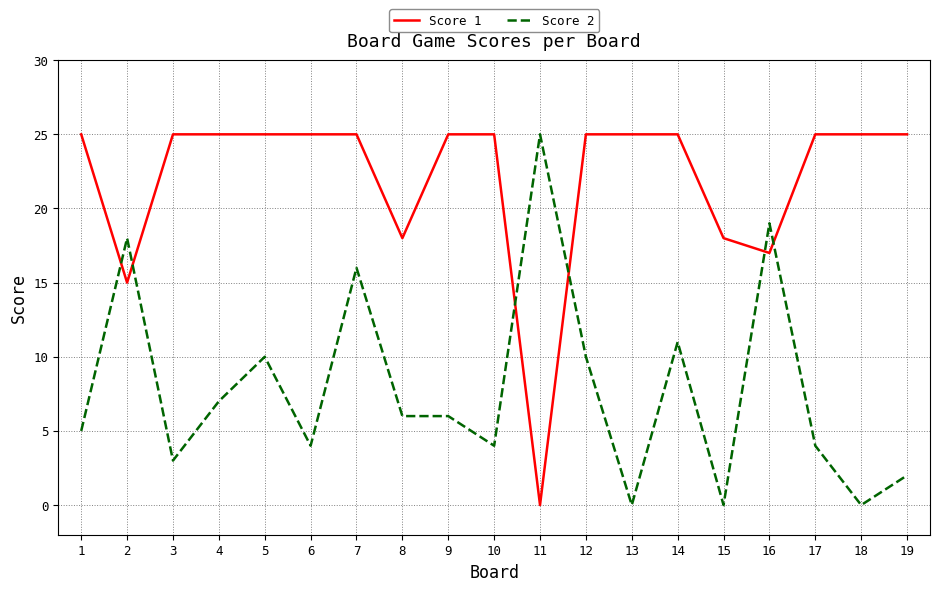

What is the maximum value for Score 1?

25